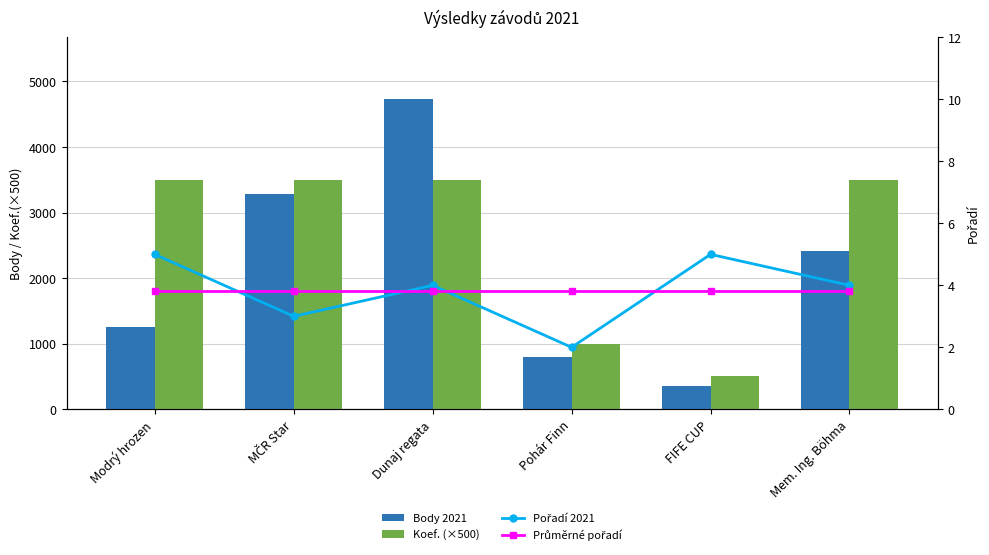

Reading left to right, list all the values displayed in this chart.

Body 2021: 1261.0	3283.0	4725.0	804.0	356.0	2408.0
Koef. (×500): 3500.0	3500.0	3500.0	1000.0	500.0	3500.0
Pořadí 2021: 5.0	3.0	4.0	2.0	5.0	4.0
Průměrné pořadí: 3.8	3.8	3.8	3.8	3.8	3.8